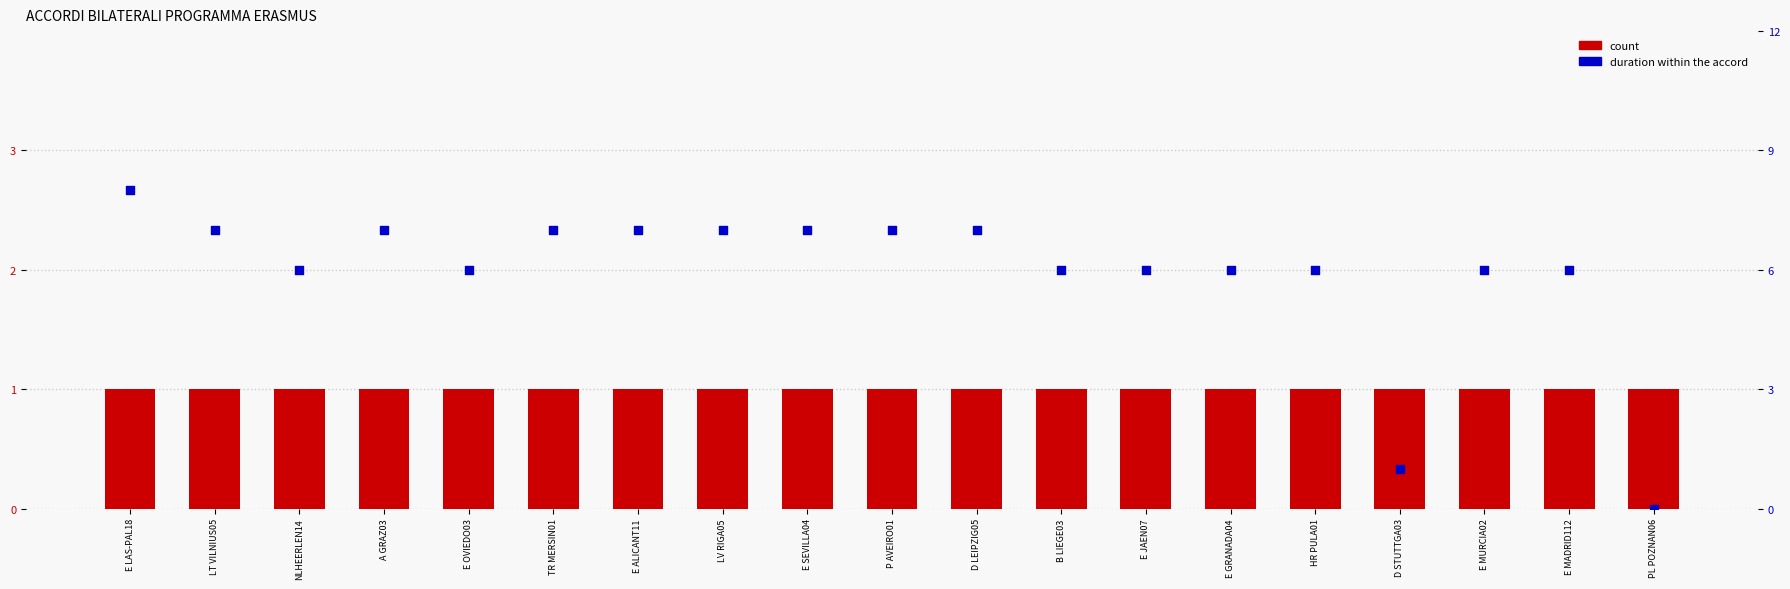

Which series has the widest spread of Y values?

duration (years)